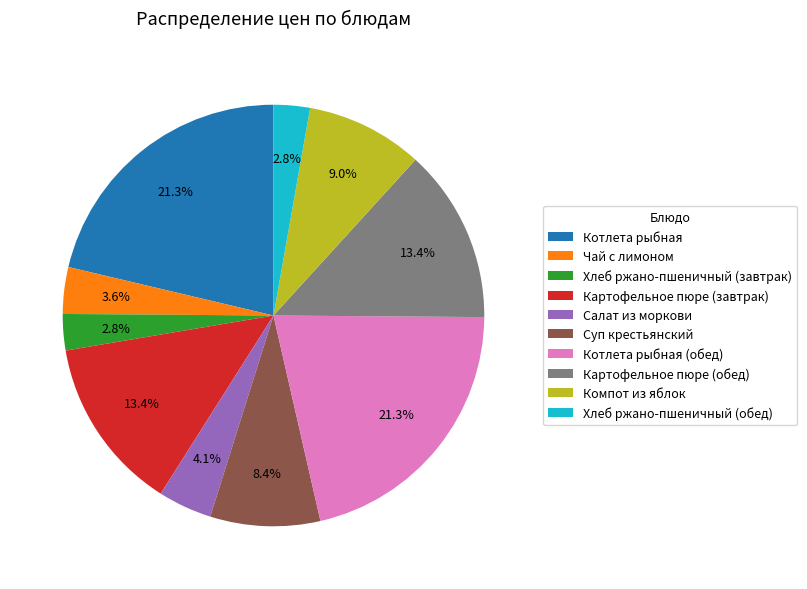

Count the number of slices in the pie.

10